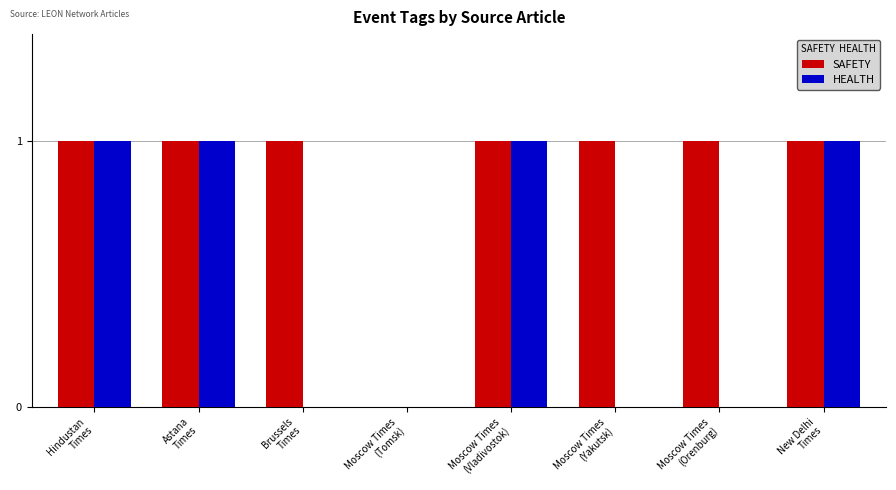

What is the sum of all HEALTH values?

4